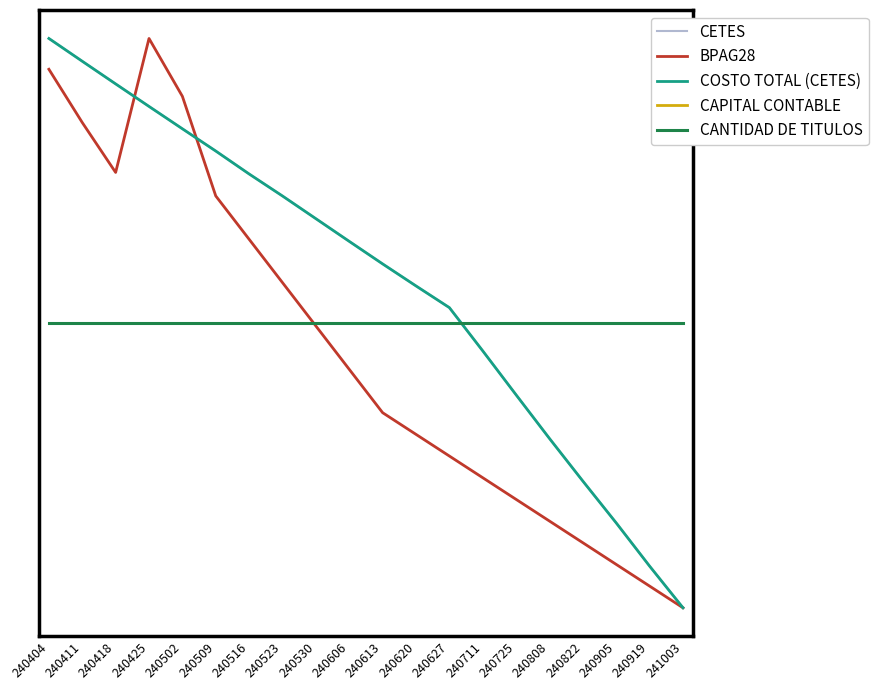

Does the chart display data point markers on the line(s)?

No